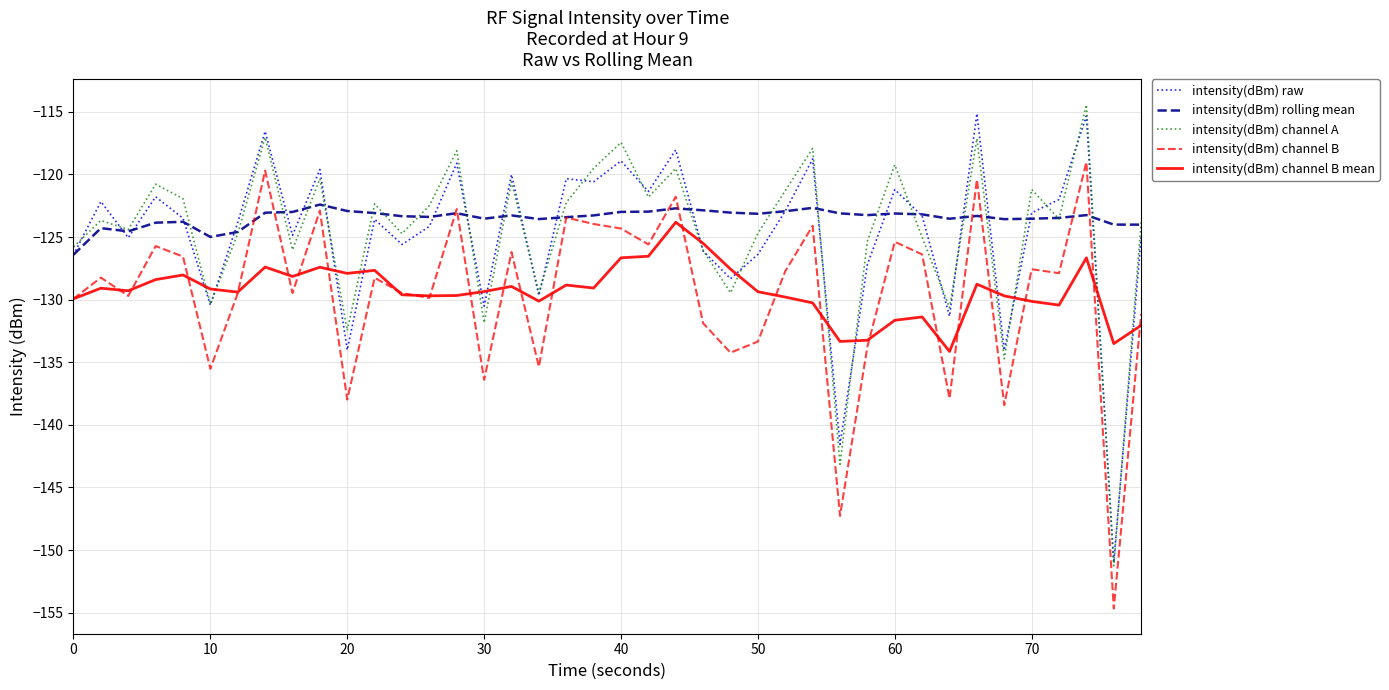

What is the greatest value displayed?

-114.4